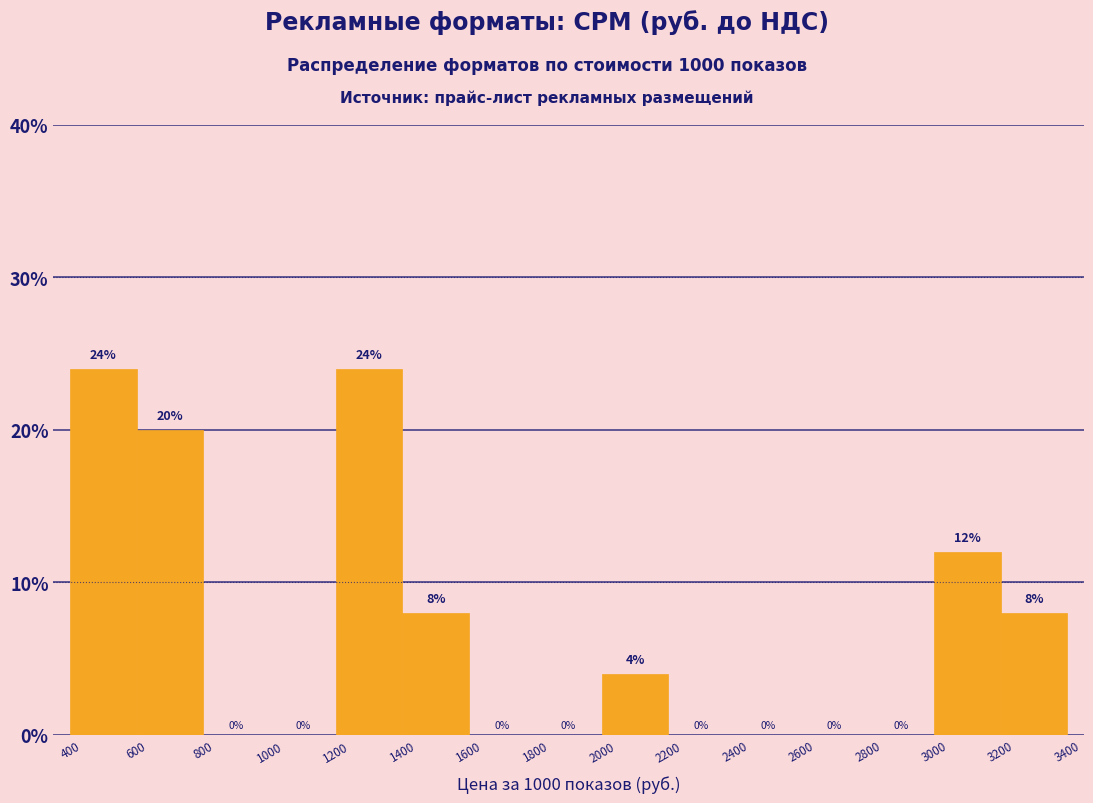

Reading left to right, list every bar in this chart as the range it spans on the x-axis followed by its height.

400 to 600: 24
600 to 800: 20
800 to 1000: 0
1000 to 1200: 0
1200 to 1400: 24
1400 to 1600: 8
1600 to 1800: 0
1800 to 2000: 0
2000 to 2200: 4
2200 to 2400: 0
2400 to 2600: 0
2600 to 2800: 0
2800 to 3000: 0
3000 to 3200: 12
3200 to 3400: 8